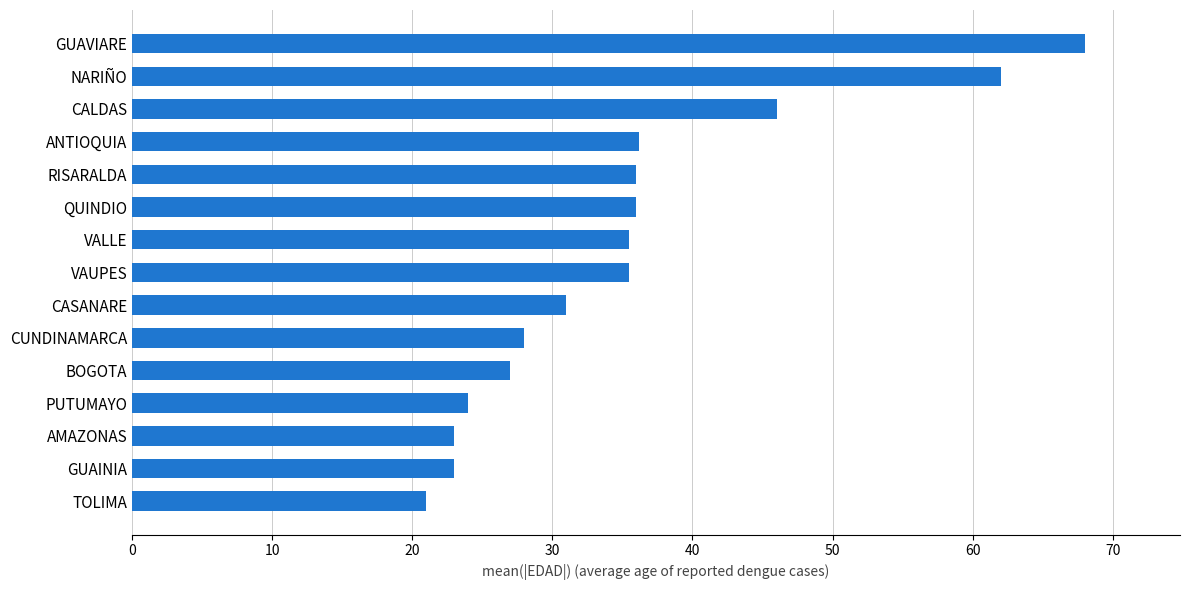

What is the change in value from CUNDINAMARCA to AMAZONAS?

-5.0